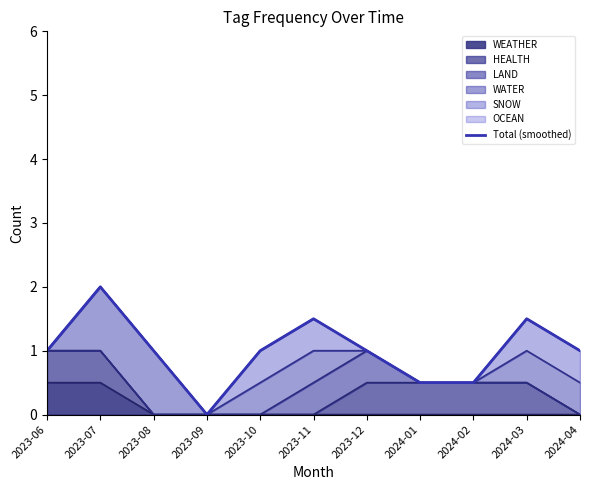

What is the value of the 8th point from the left?

0.5